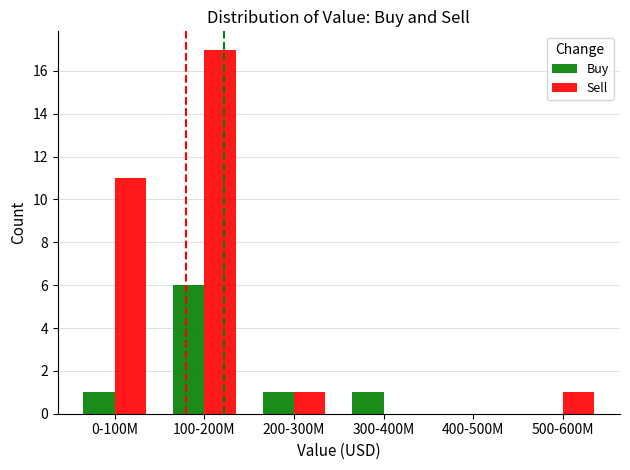

How many distinct data groups are displayed?

2